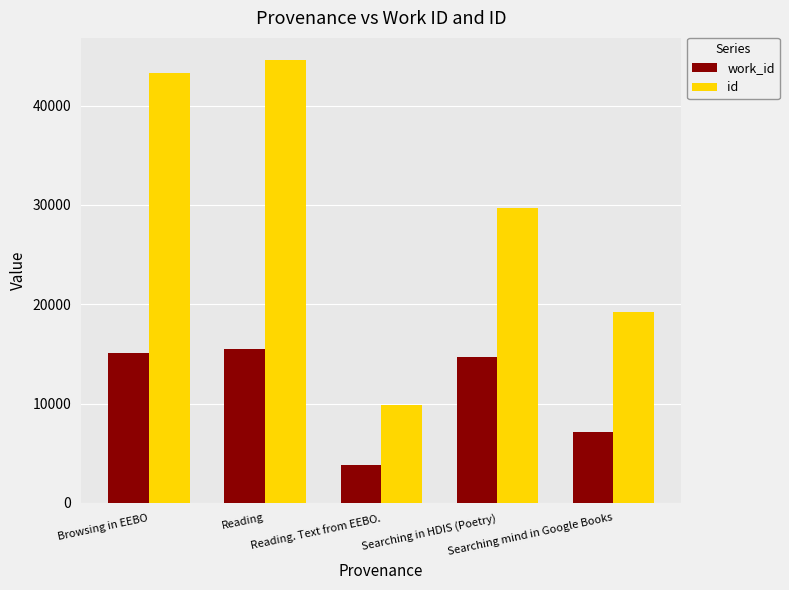

List the series in order of their overall mean, lowest first.

work_id, id